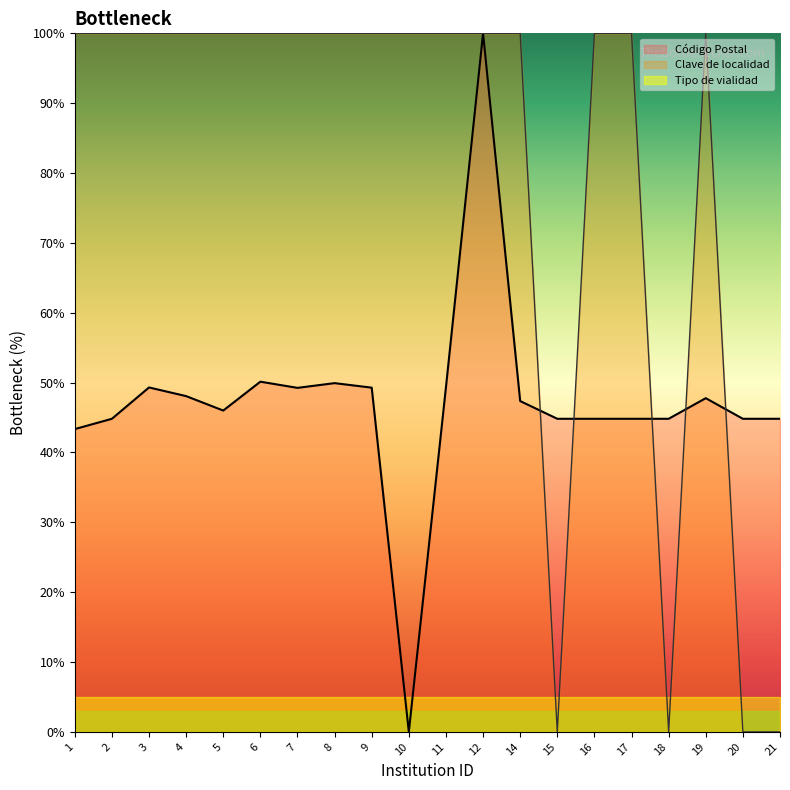

True or false: Clave de la localidad and Código Postal cross at least once.

True